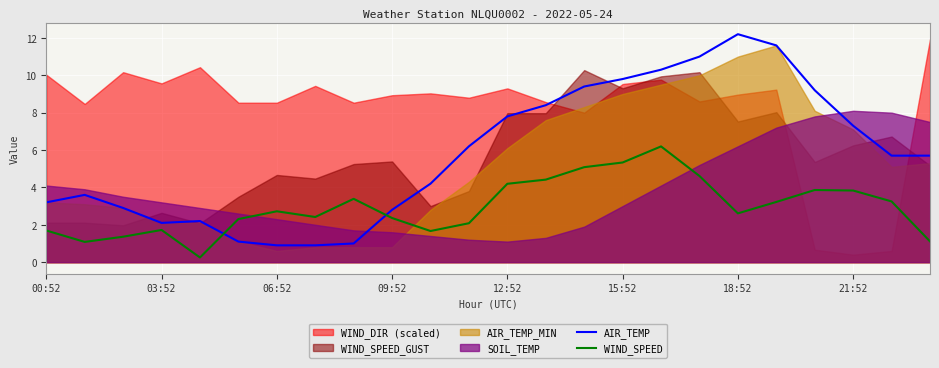

Which series ends up on top after the final intersection of AIR_TEMP and WIND_SPEED?

AIR_TEMP